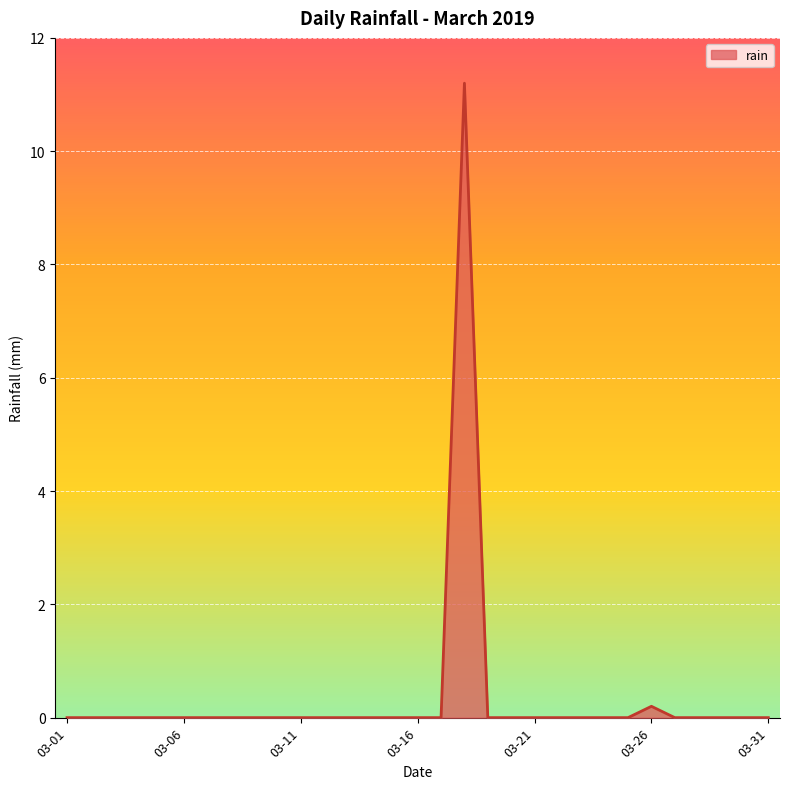

What is the greatest value displayed?

11.2